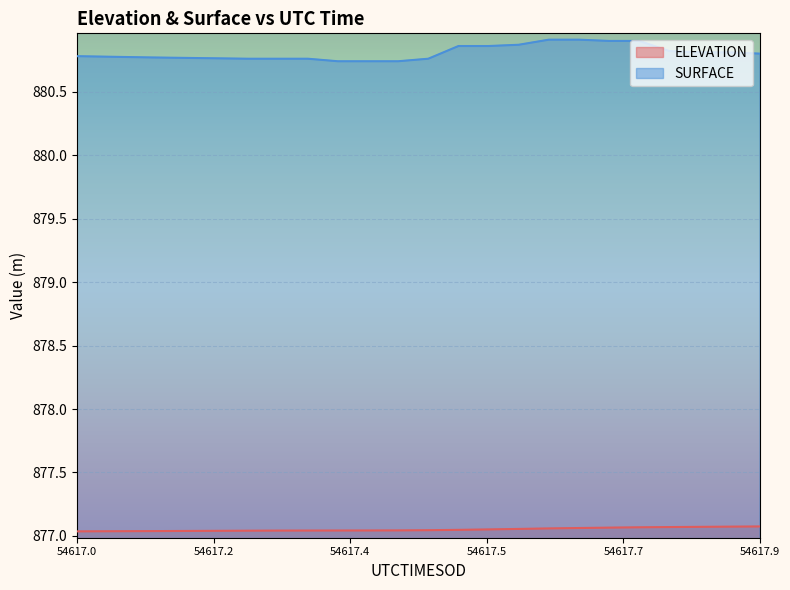

Rank the series at 54617.8284 from lowest to highest value.

ELEVATION, SURFACE